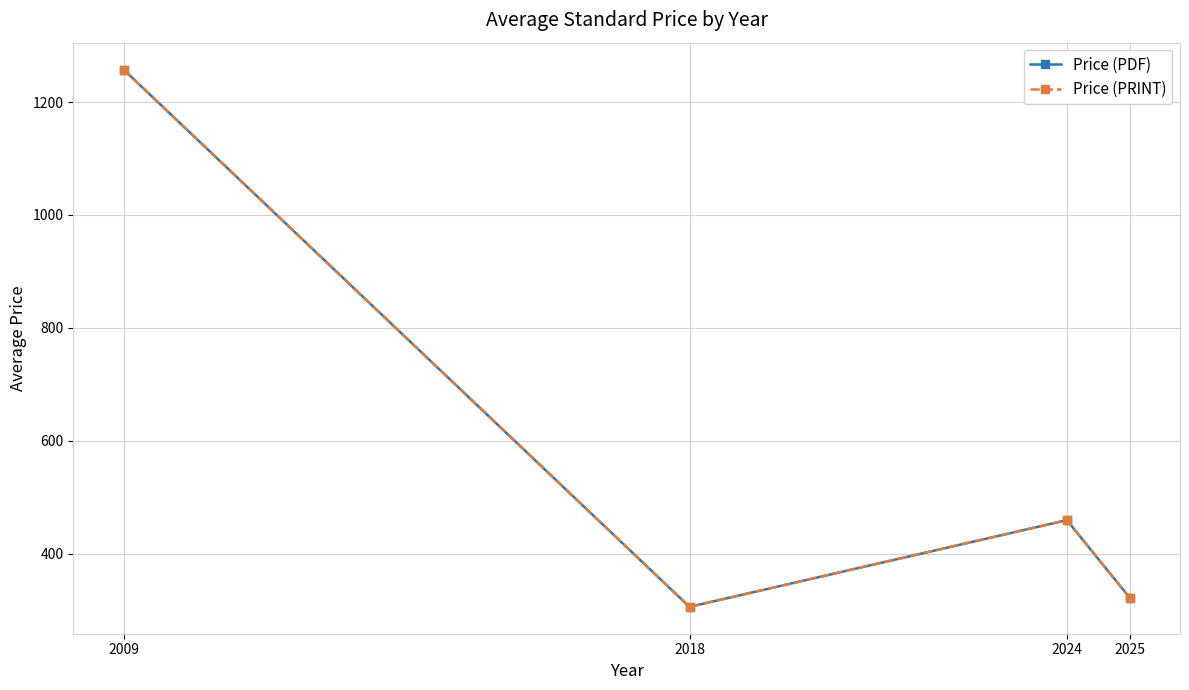

Read the Price (PRINT) value at 2024.

459.6